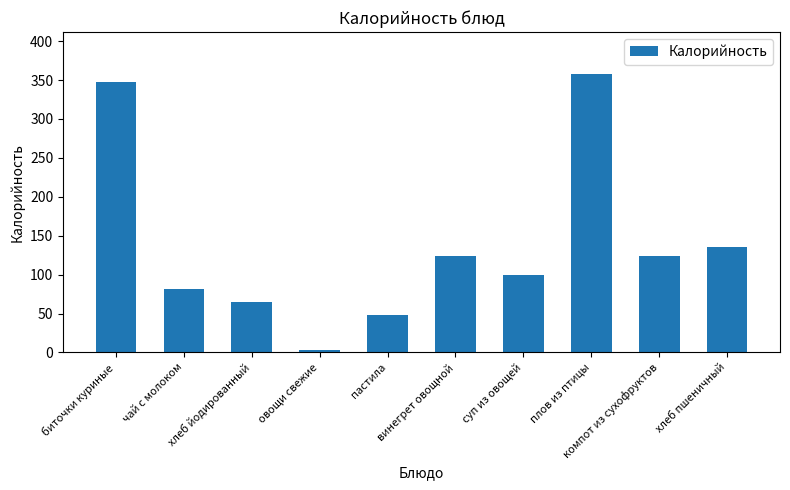

What is the difference between the maximum and minimum values?

354.6